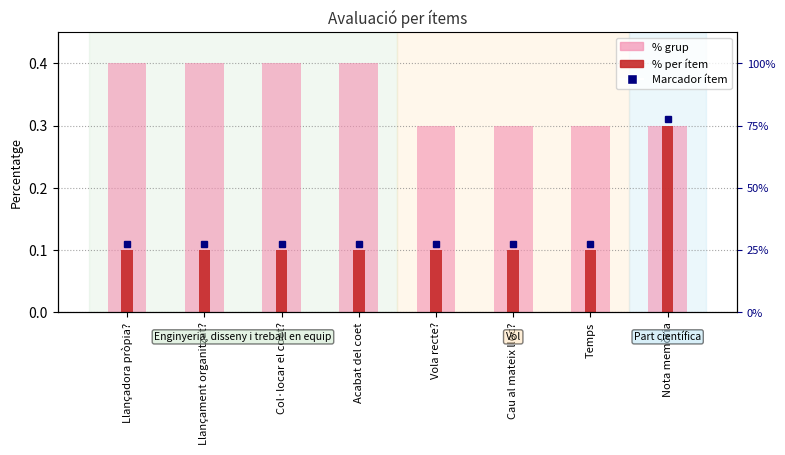

At Acabat del coet, list the series in order from smallest to largest.

% per ítem, % grup